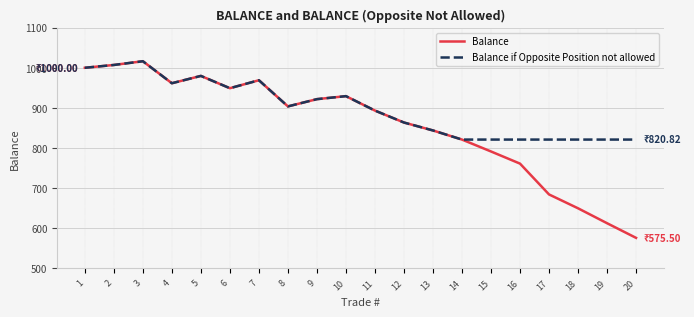

What is the highest value of the Balance if Opposite Position not allowed series?

1016.3